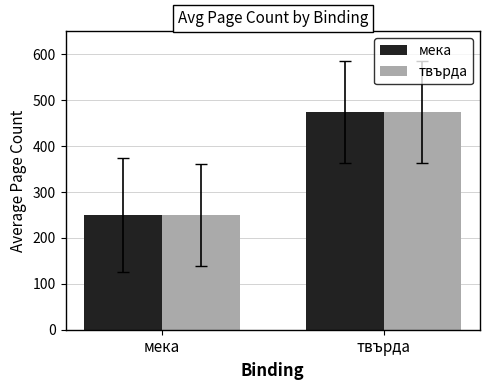

Reading left to right, what are all the values shown in this chart?

мека: мека=250.0	твърда=473.3
твърда: мека=250.0	твърда=473.3